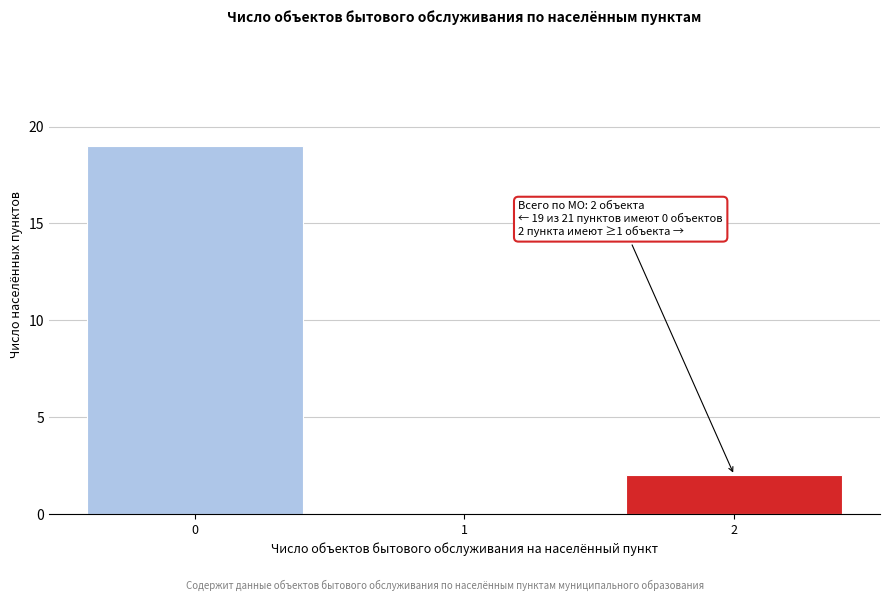

Reading left to right, transcribe all the data shown in this chart.

0=19	1=0	2=2